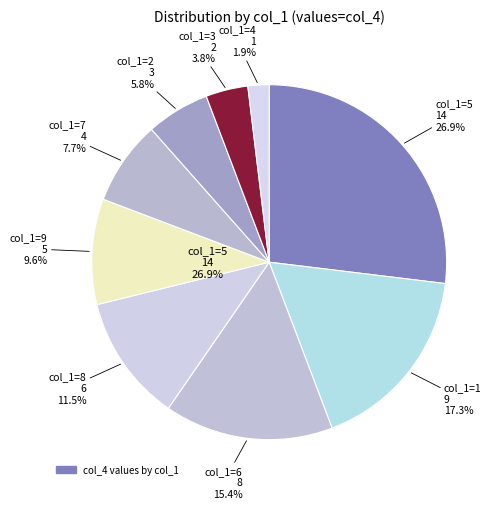

To the nearest percent, what percentage of the pie is 4?

2%